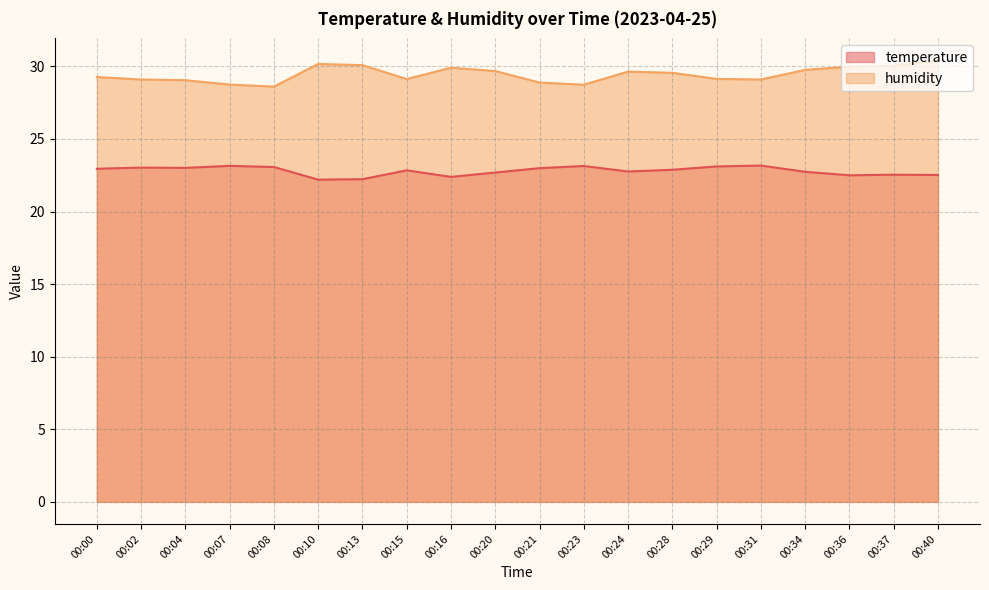

True or false: humidity and temperature intersect in this chart.

False